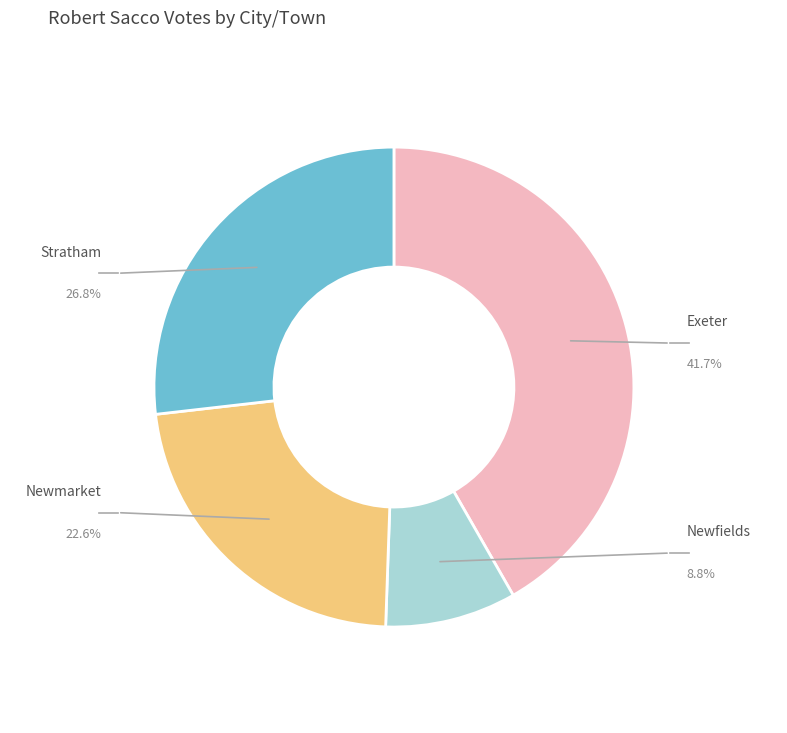

Is there any slice that represents more than half of the pie?

No